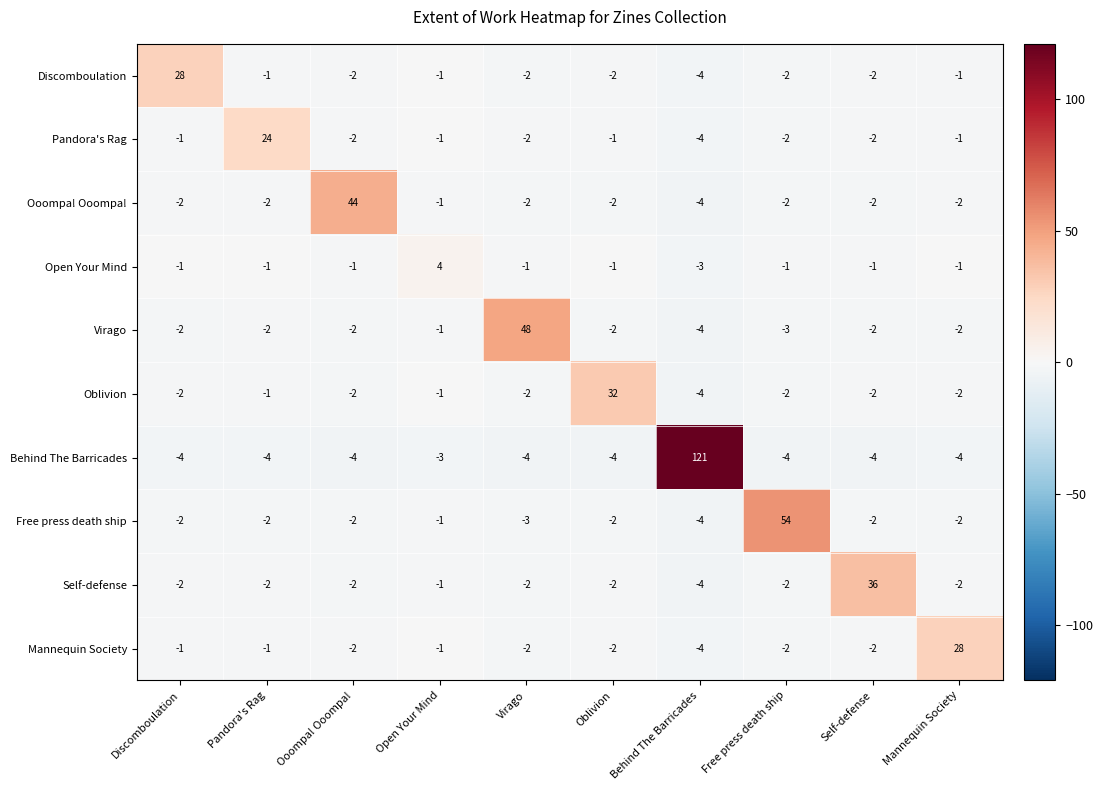

What is the lowest value of the Discomboulation series?

-4